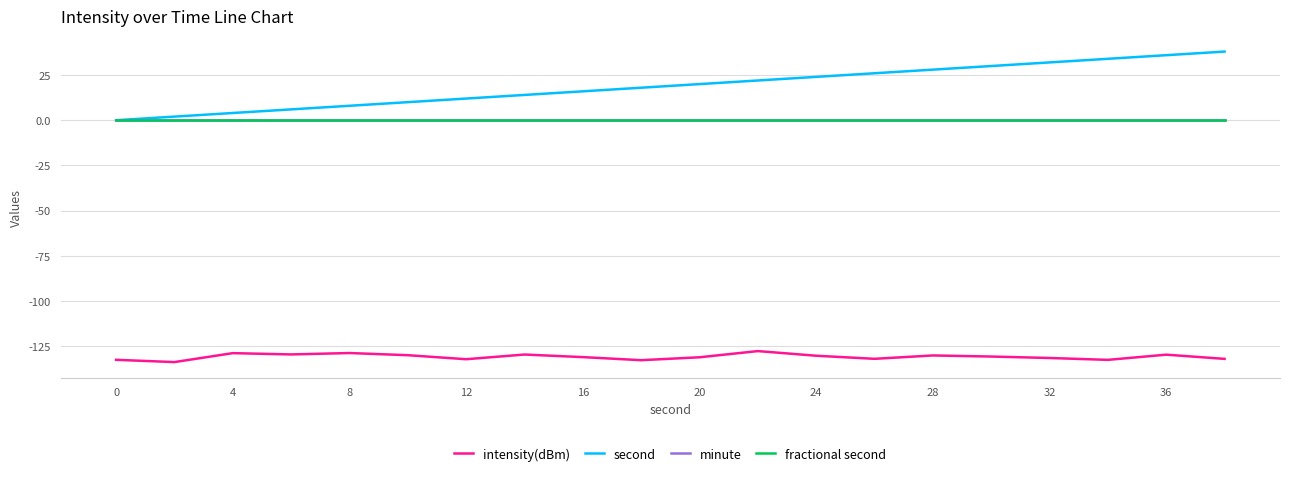

Does the chart display data point markers on the line(s)?

No